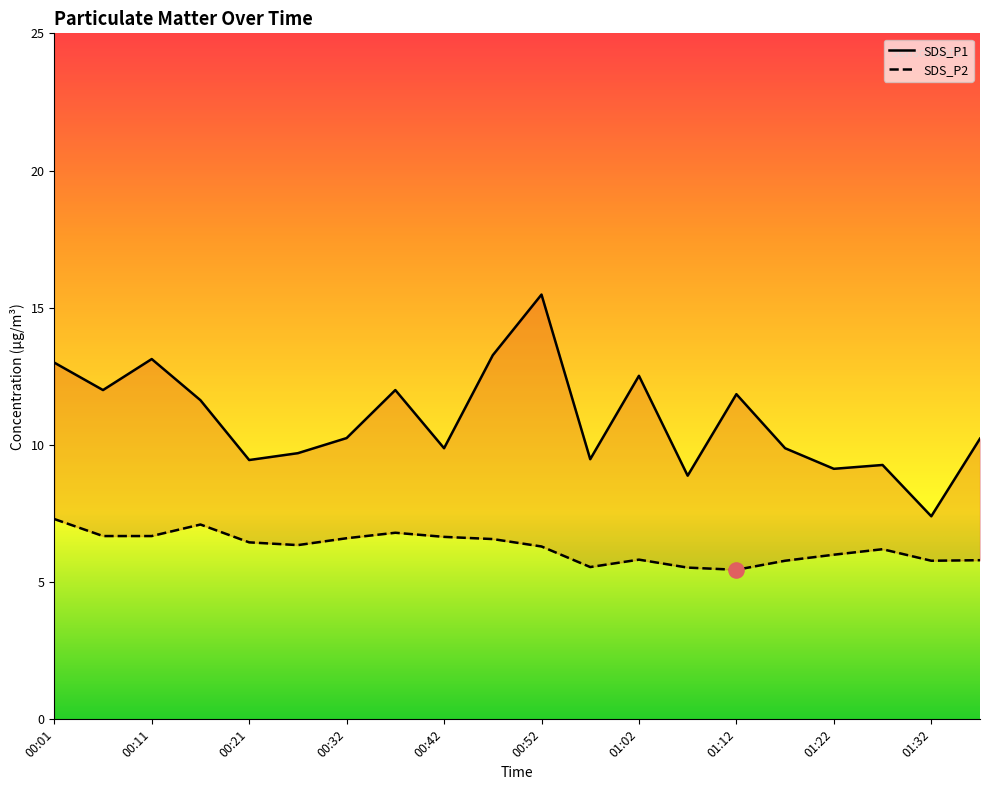

Which series has the largest Y range (max minus min)?

SDS_P1